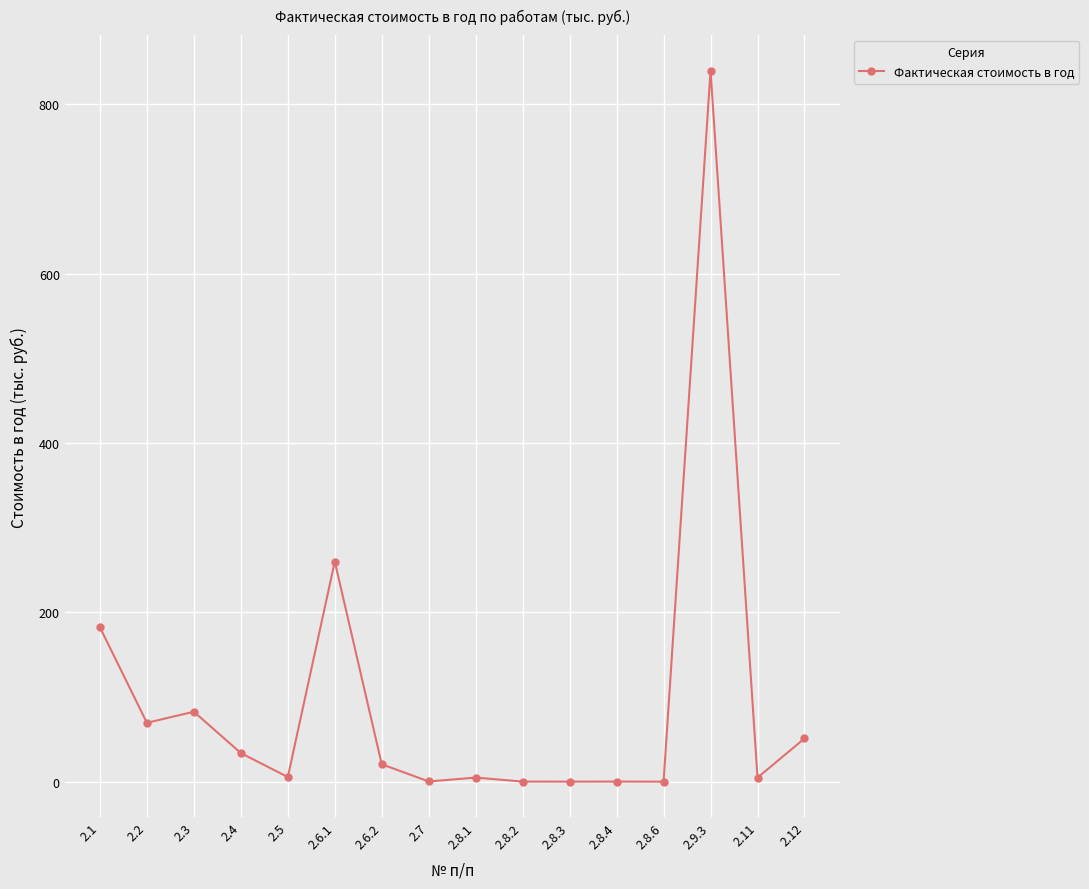

At which label is the value closest to 420?

2.6.1